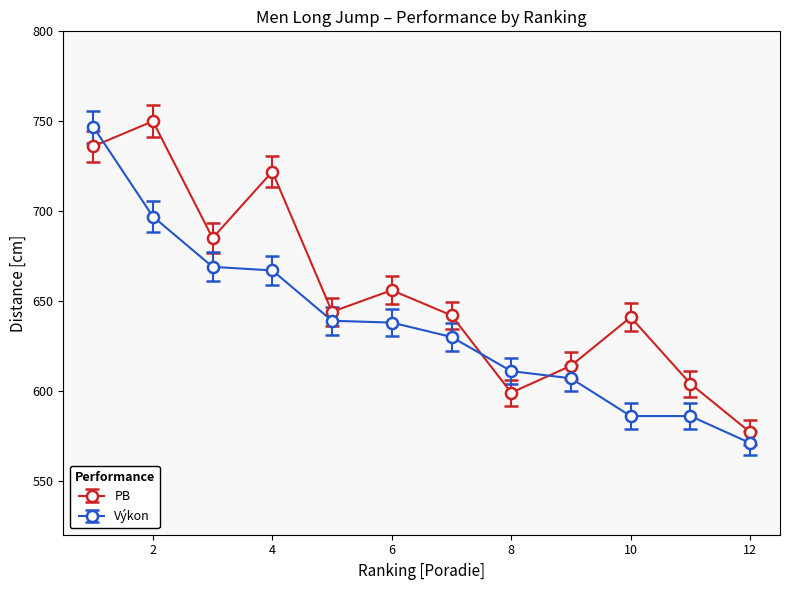

What is the value of the PB point at the 12th from the left?

577